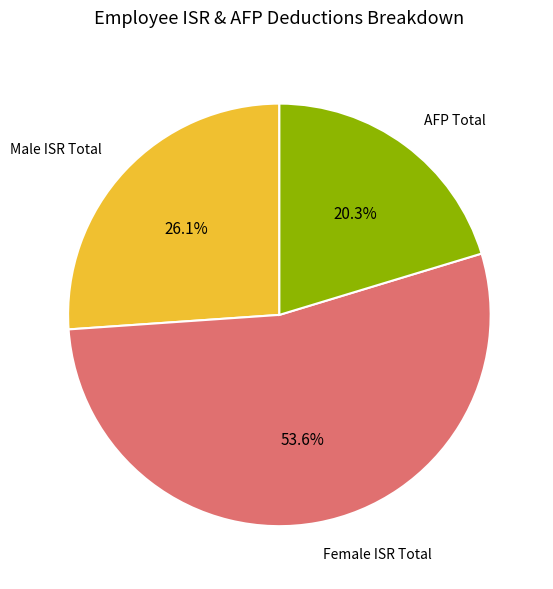

What is the ratio of the value at Female ISR Total to the value at AFP Total?

2.6